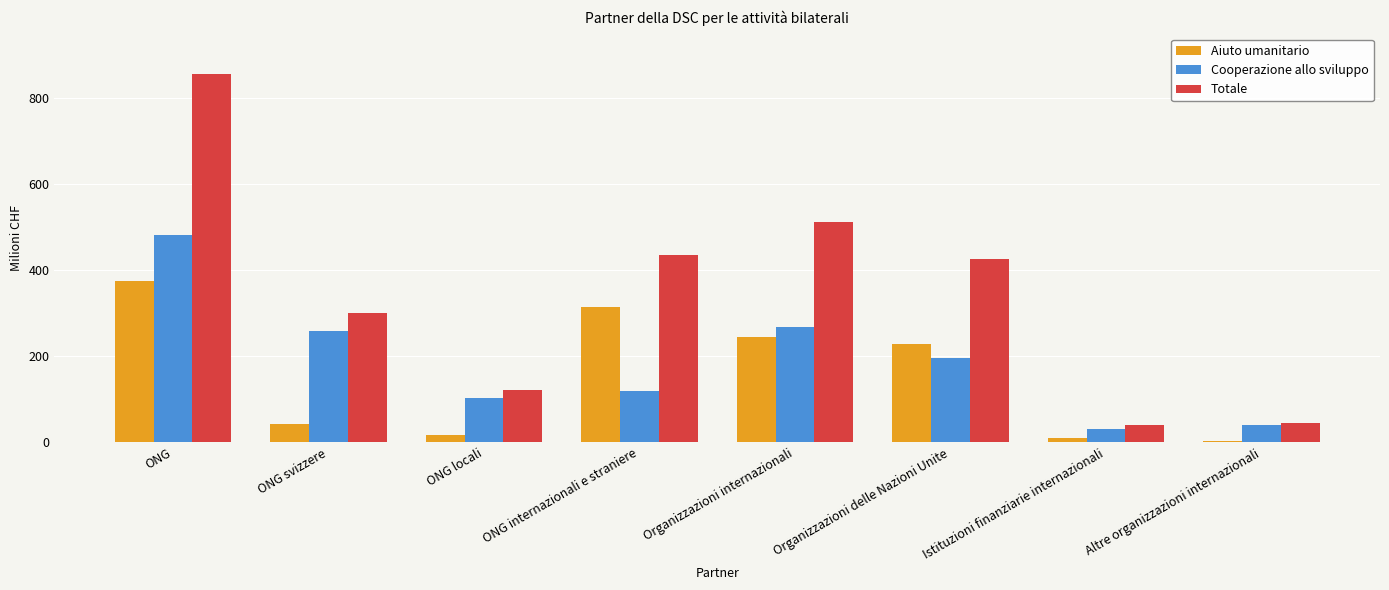

What is the minimum value for Aiuto umanitario?

3.8